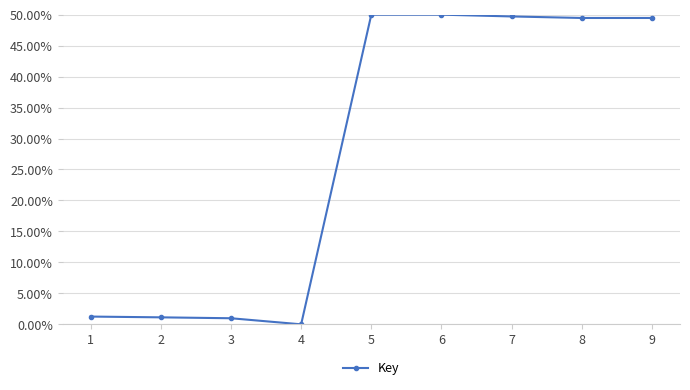

Is it true that the value at 5 is 0.2?

False